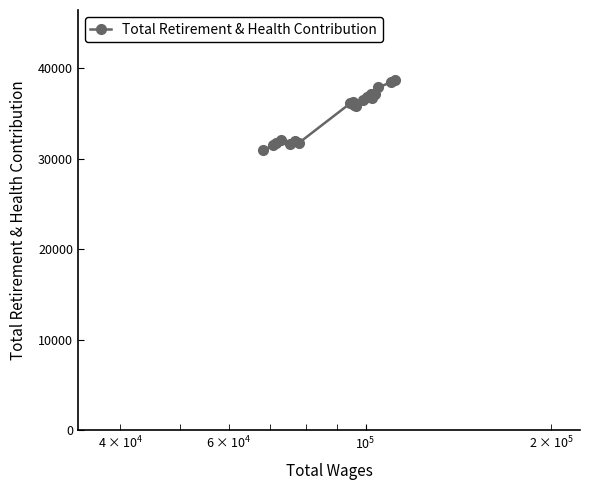

True or false: the data has more than 0 interior local peaks.

True